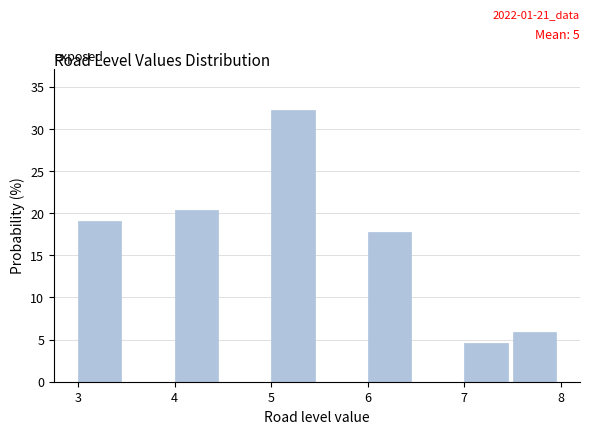

Which range on the x-axis has the tallest bar?

5.0 to 5.5